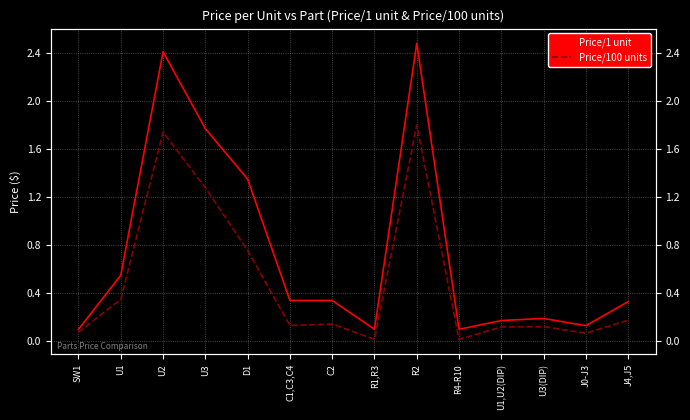

Rank the series at R1,R3 from highest to lowest value.

Price/1 unit, Price/100 units